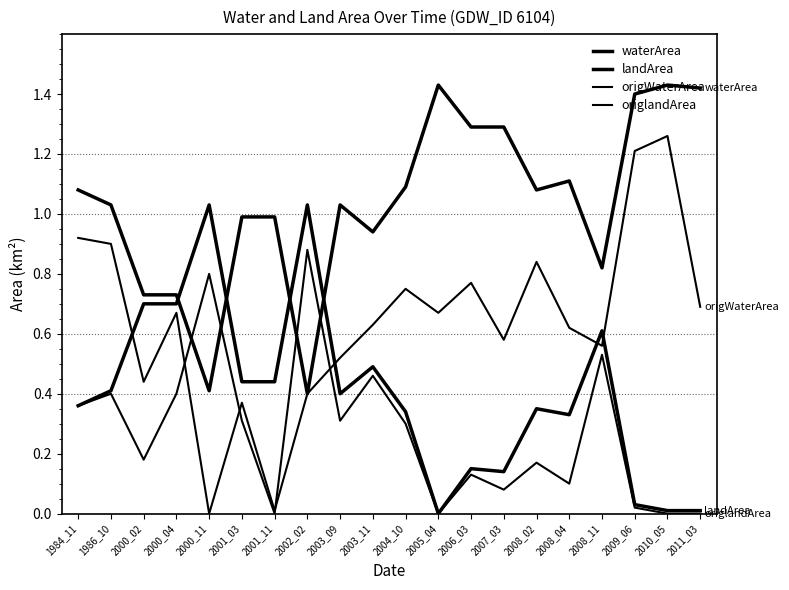

Which label corresponds to the smallest value in the chart?

2005_04